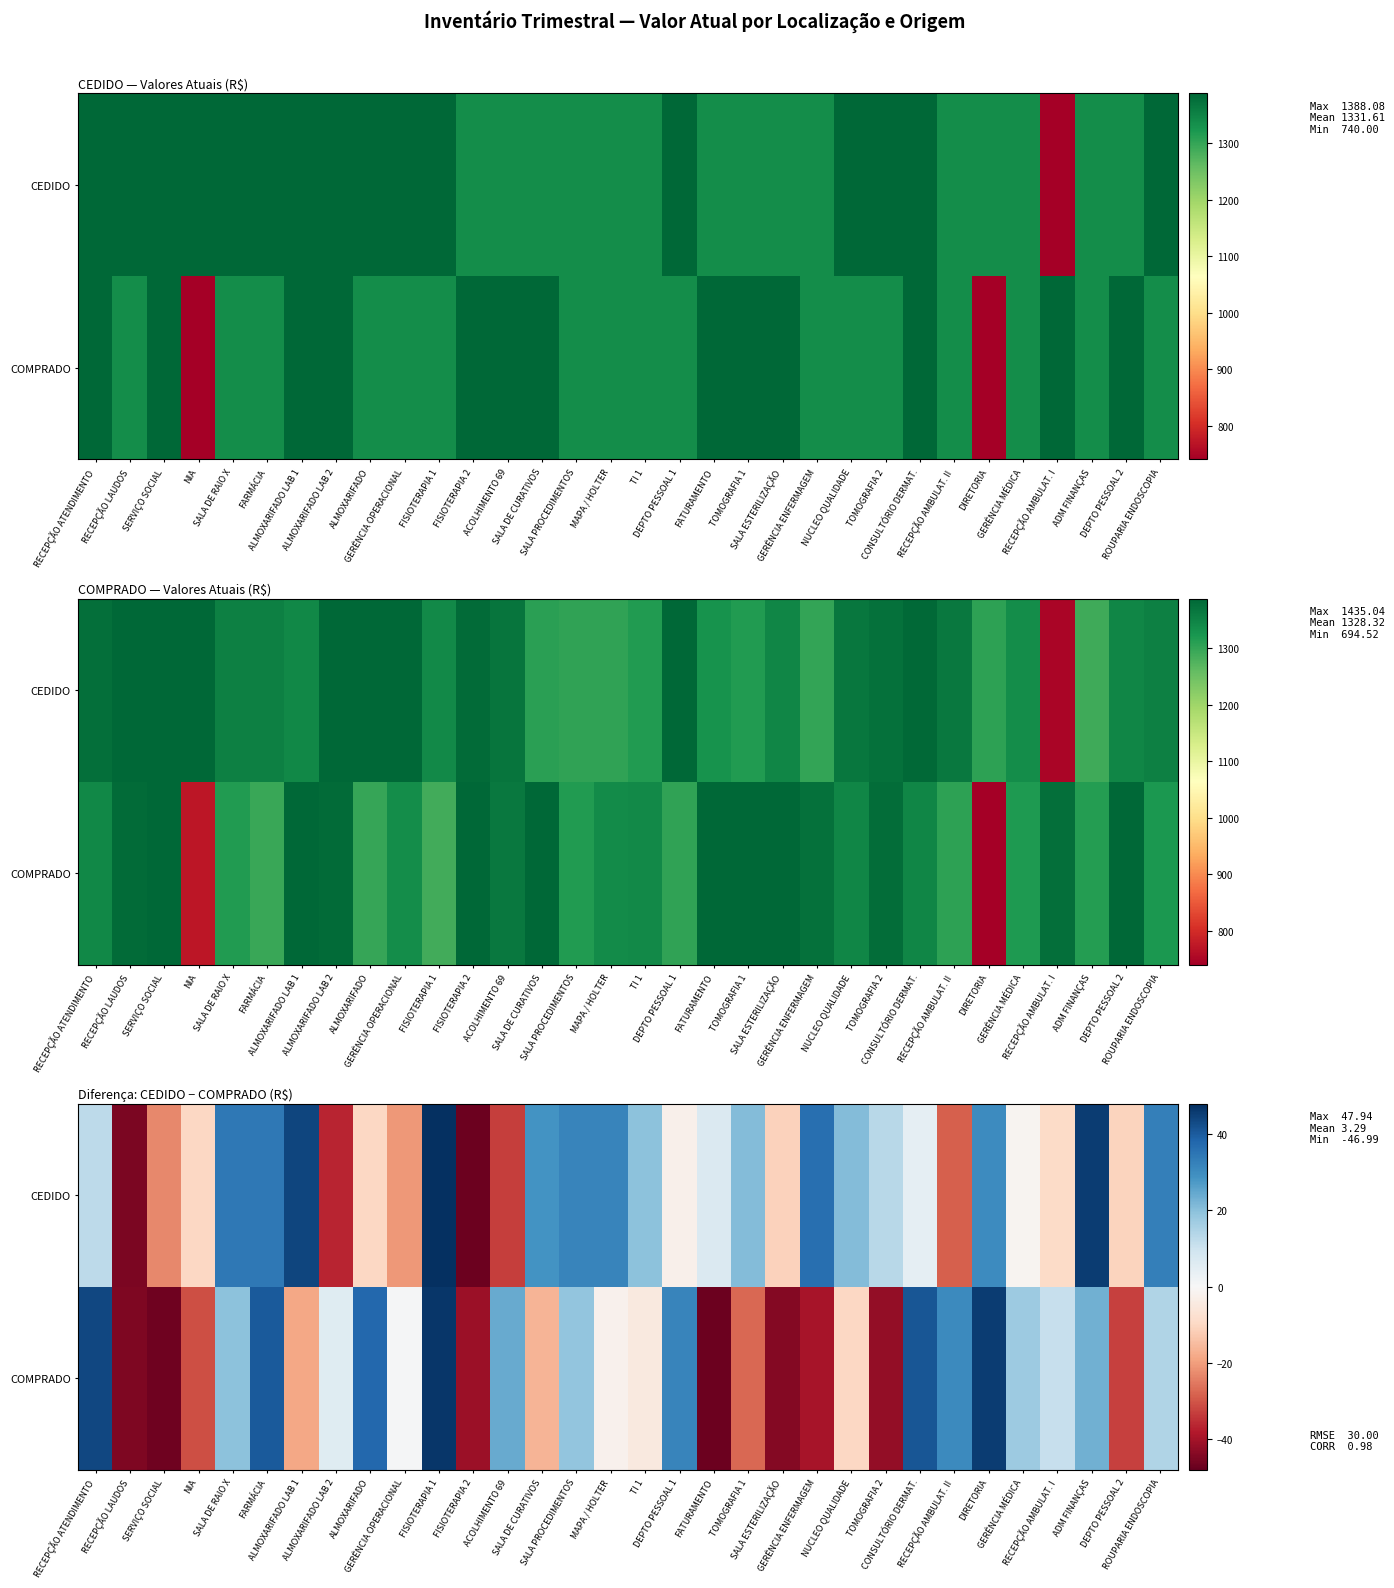

The CEDIDO series shows -2.5 at DEPTO PESSOAL 1. True or false?

True